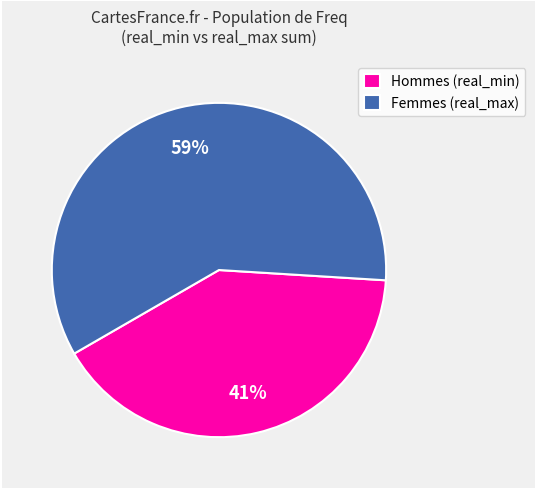

Does any single category account for the majority?

Yes